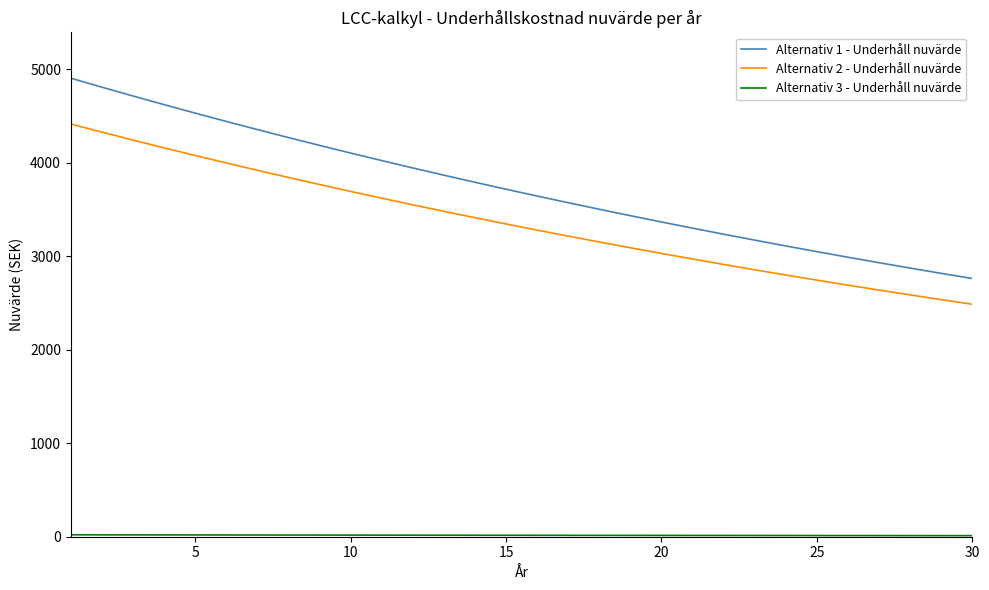

Which series has the largest range (max minus min)?

Alternativ 1 - Underhåll nuvärde